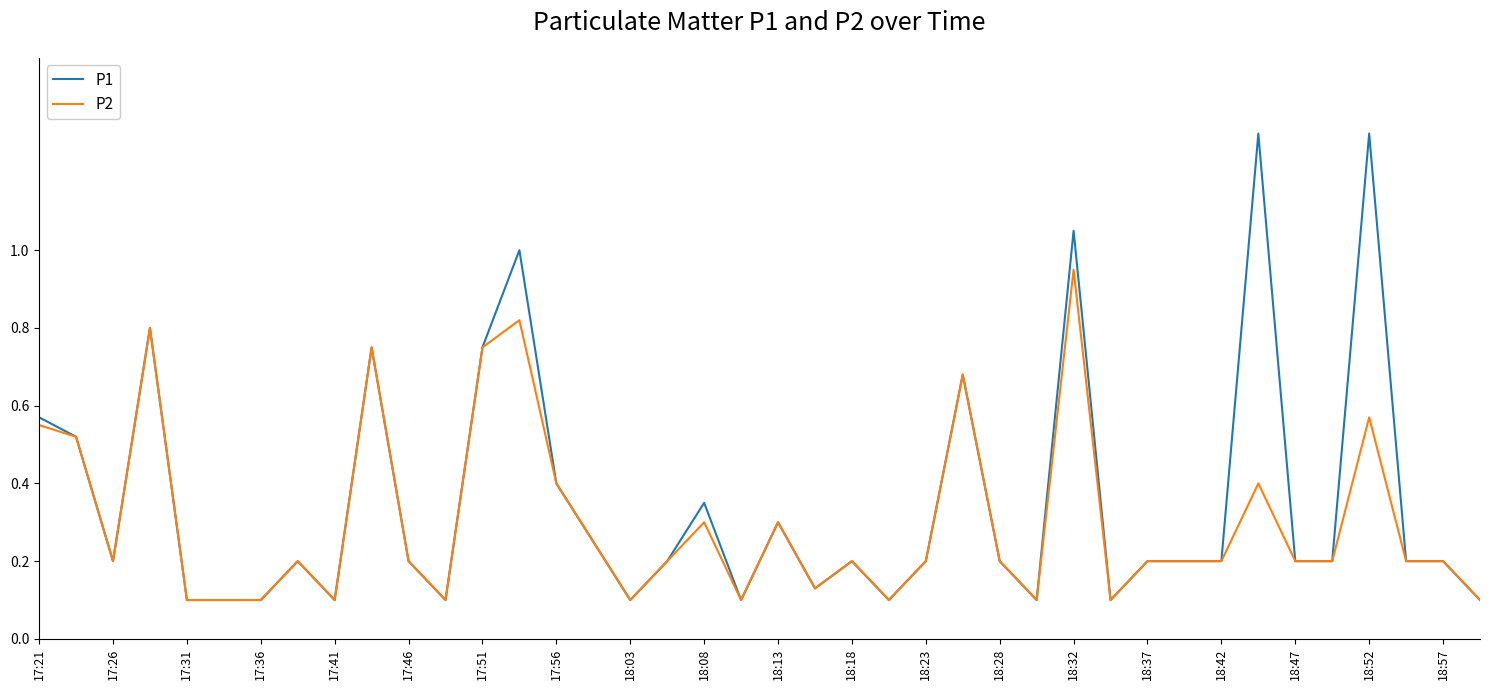

What is the maximum value shown in the chart?

1.3